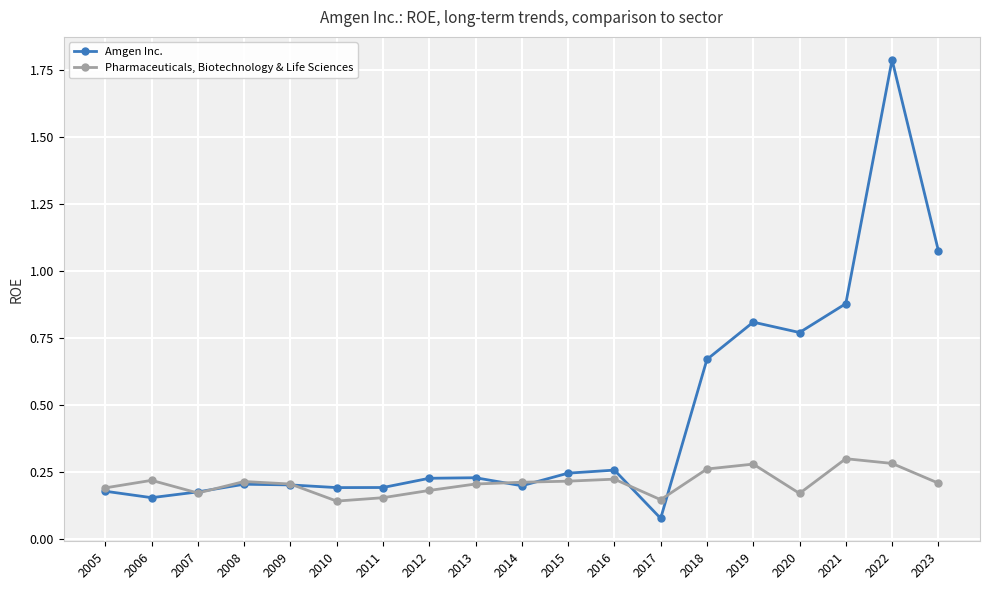

Which series has the largest total across all categories?

Amgen Inc.